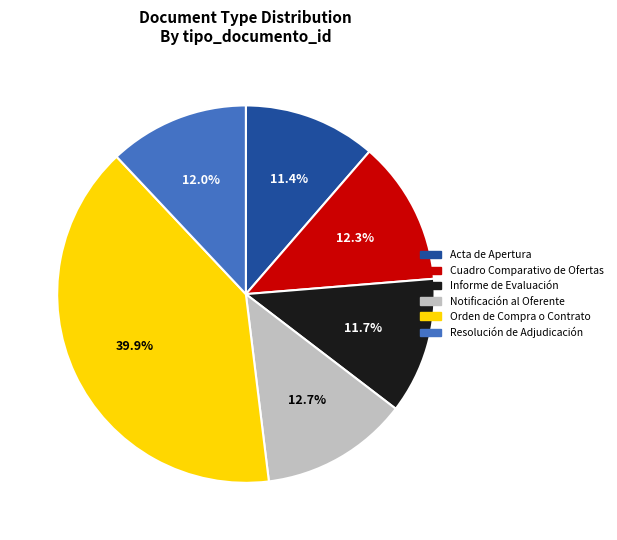

Does Orden de Compra o Contrato account for over 50% of the chart?

No